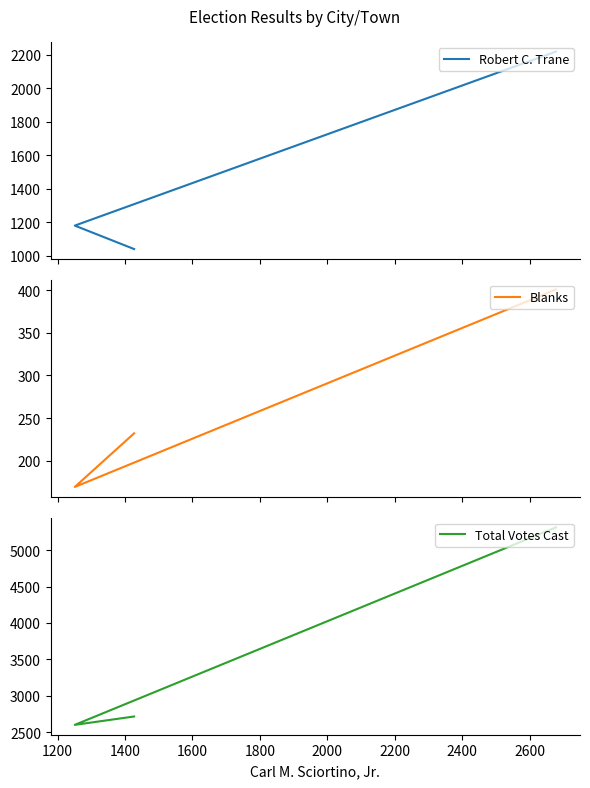

Reading left to right, what are all the values shown in this chart?

Robert C. Trane: 1039	1179	2218
Blanks: 232	169	401
Total Votes Cast: 2714	2599	5313